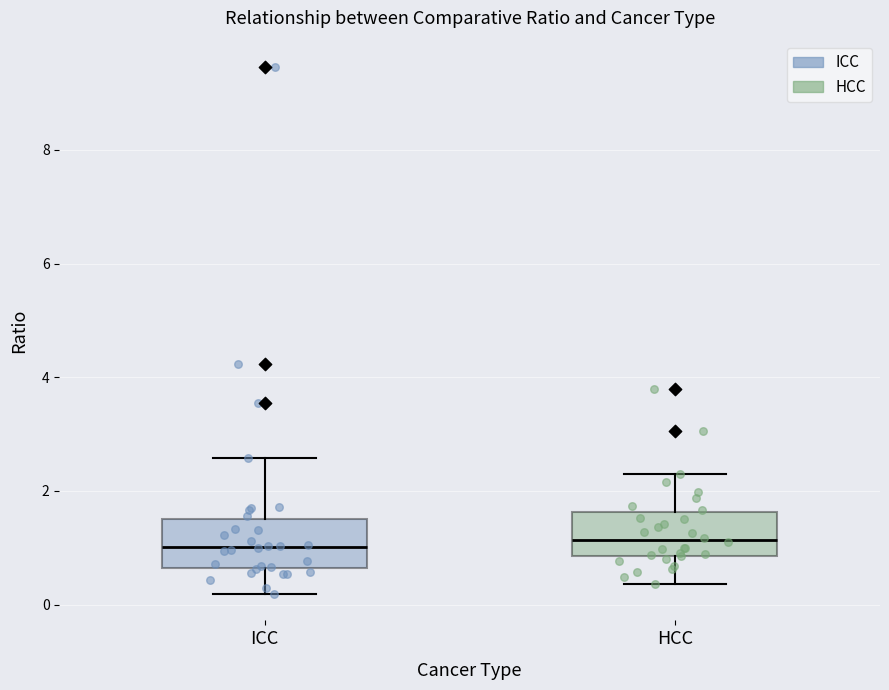

Reading left to right, read every box against the y-axis: the position of its median line, the range the box covers, and the ends of its whiskers. The values are not printed on the chart, so give them approximately, as read against the axis.

ICC: median 1.0, box 0.6 to 1.6, whiskers 0.2 to 2.6
HCC: median 1.2, box 0.8 to 1.6, whiskers 0.4 to 2.4